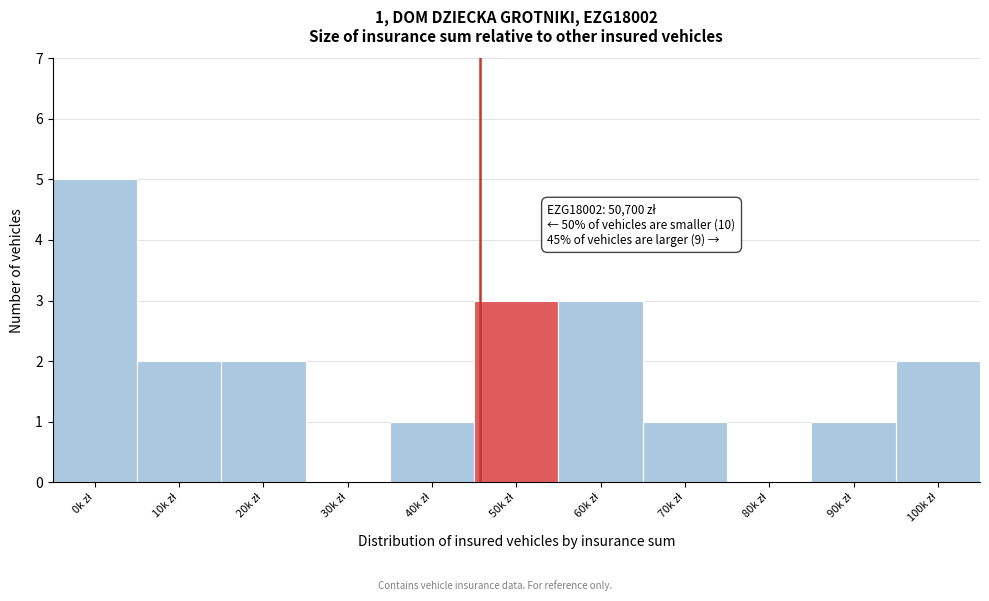

What is the sum of all values?

20